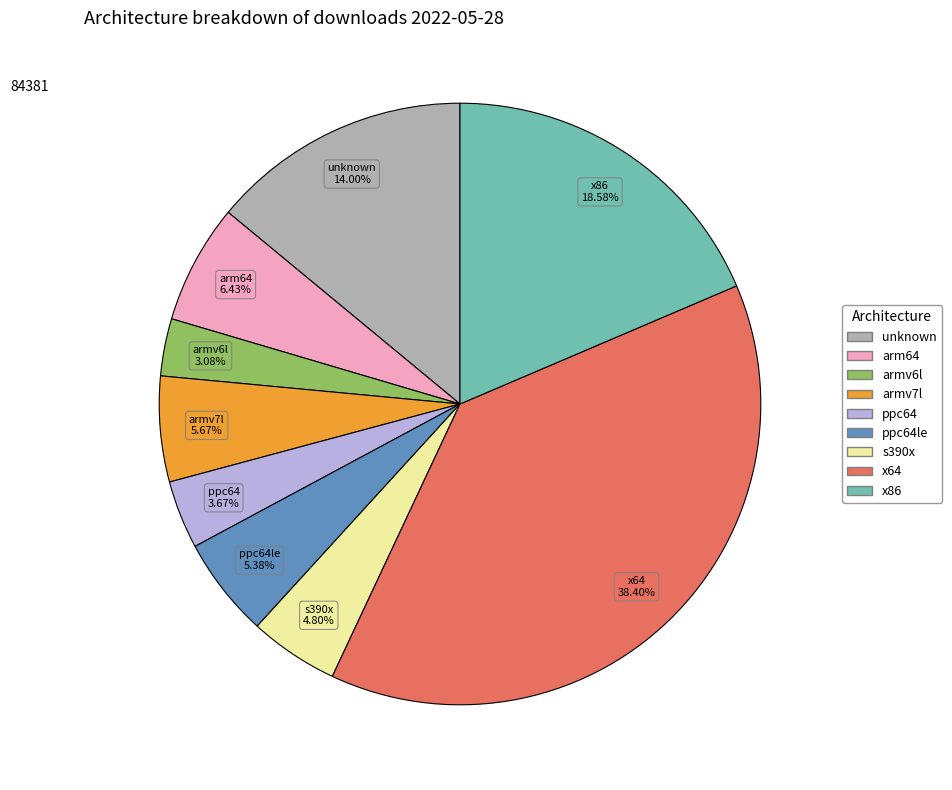

Which category has the smallest portion of the pie?

armv6l